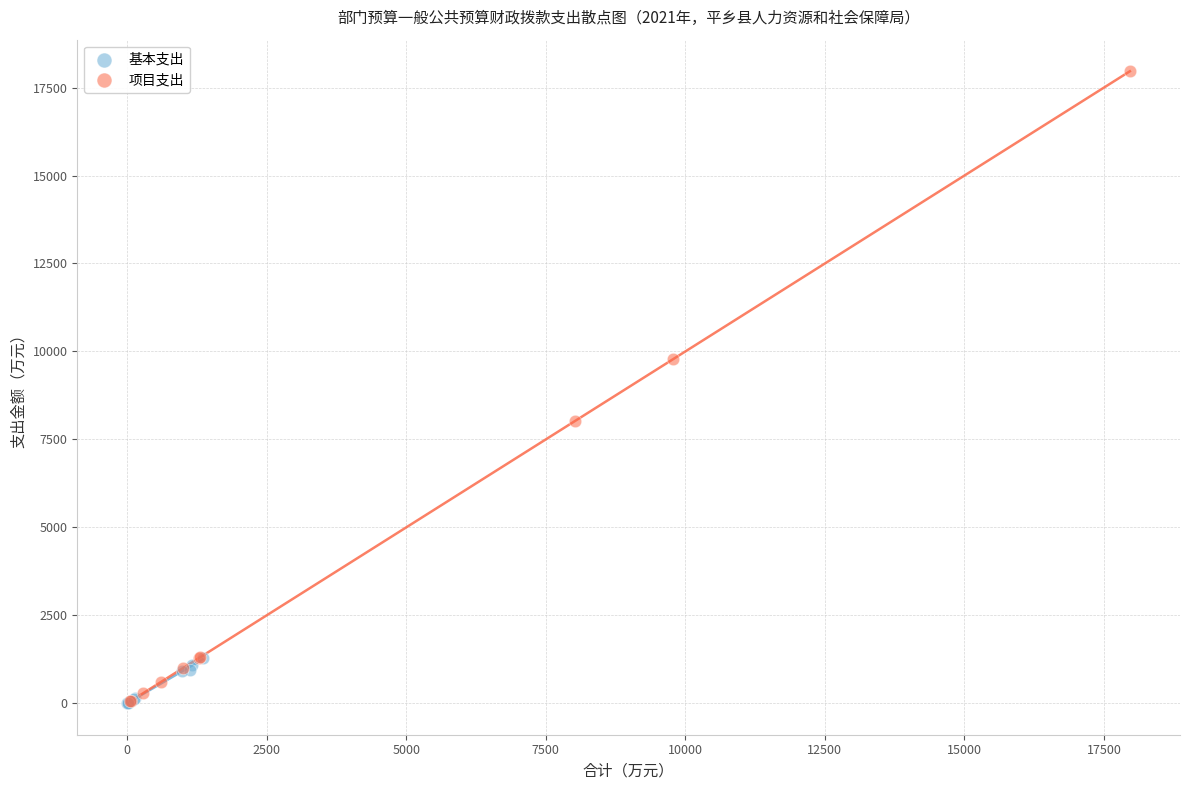

Which series reaches the maximum Y coordinate?

项目支出